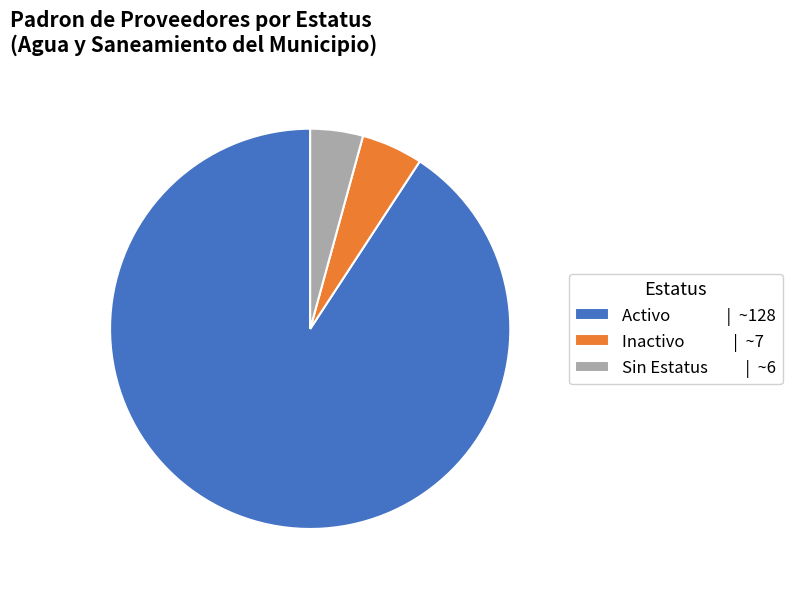

Which slice is the largest?

Activo | ~128